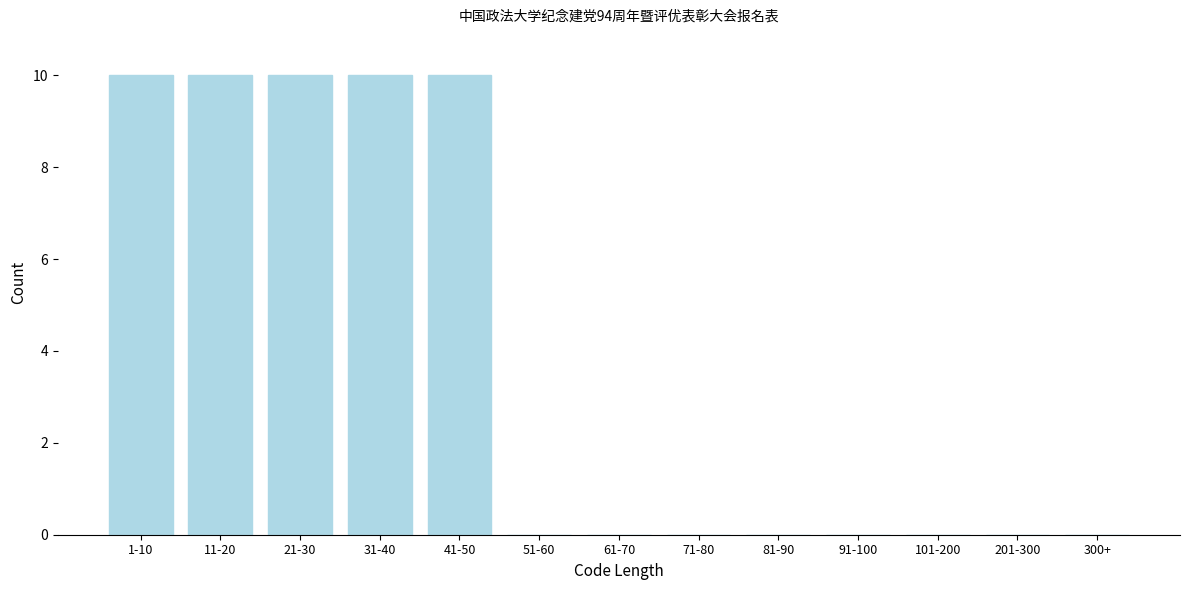

Reading left to right, transcribe all the data shown in this chart.

1-10=10	11-20=10	21-30=10	31-40=10	41-50=10	51-60=0	61-70=0	71-80=0	81-90=0	91-100=0	101-200=0	201-300=0	300+=0